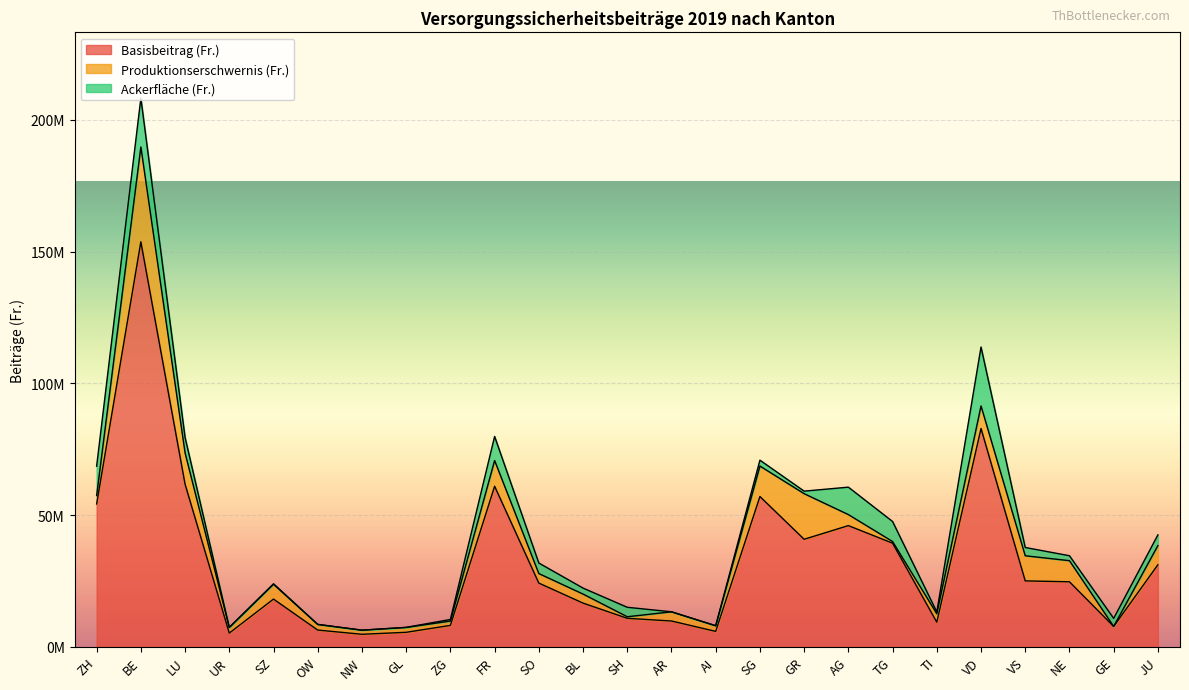

True or false: Ackerfläche (Fr.) has more than 1 points higher than both neighbors.

True